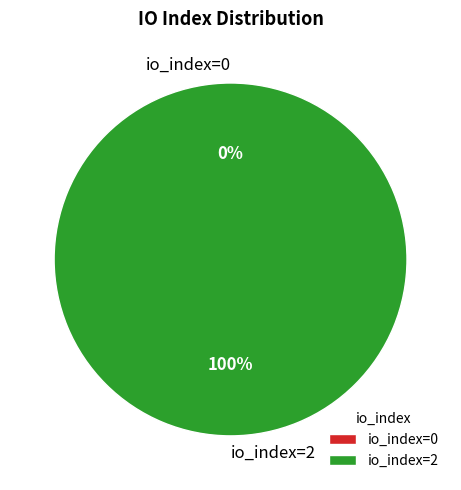

Count the number of slices in the pie.

2